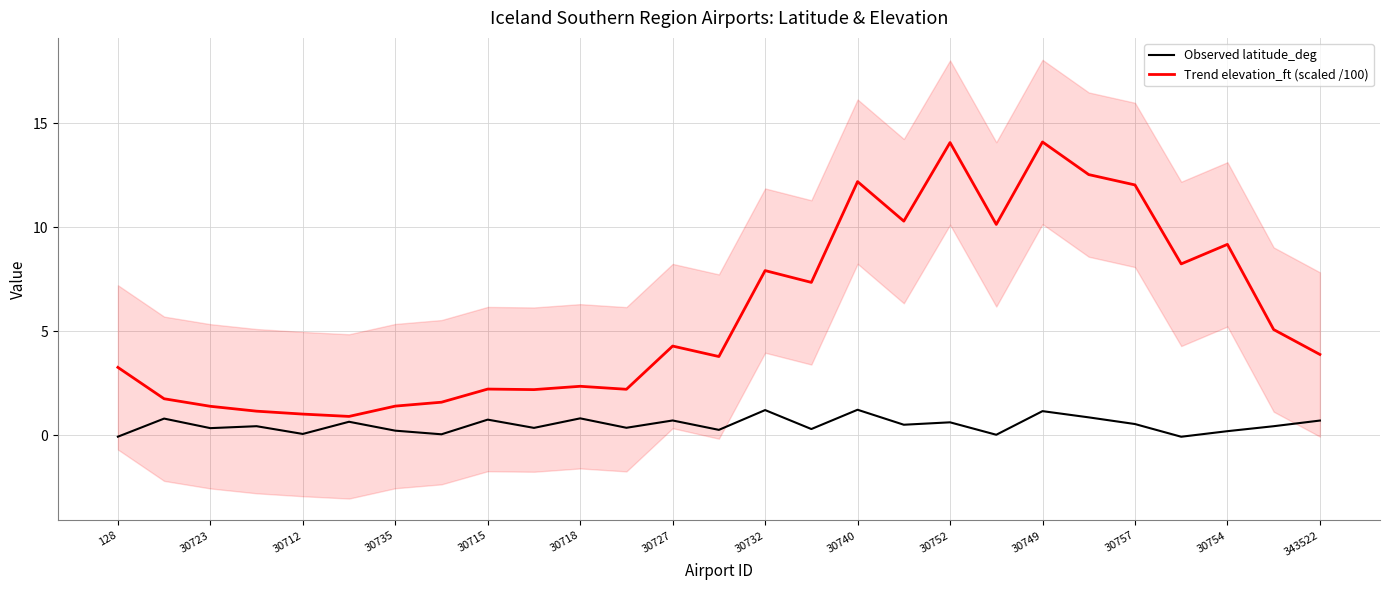

What is the minimum value for Trend elevation_ft (scaled /100)?

0.9